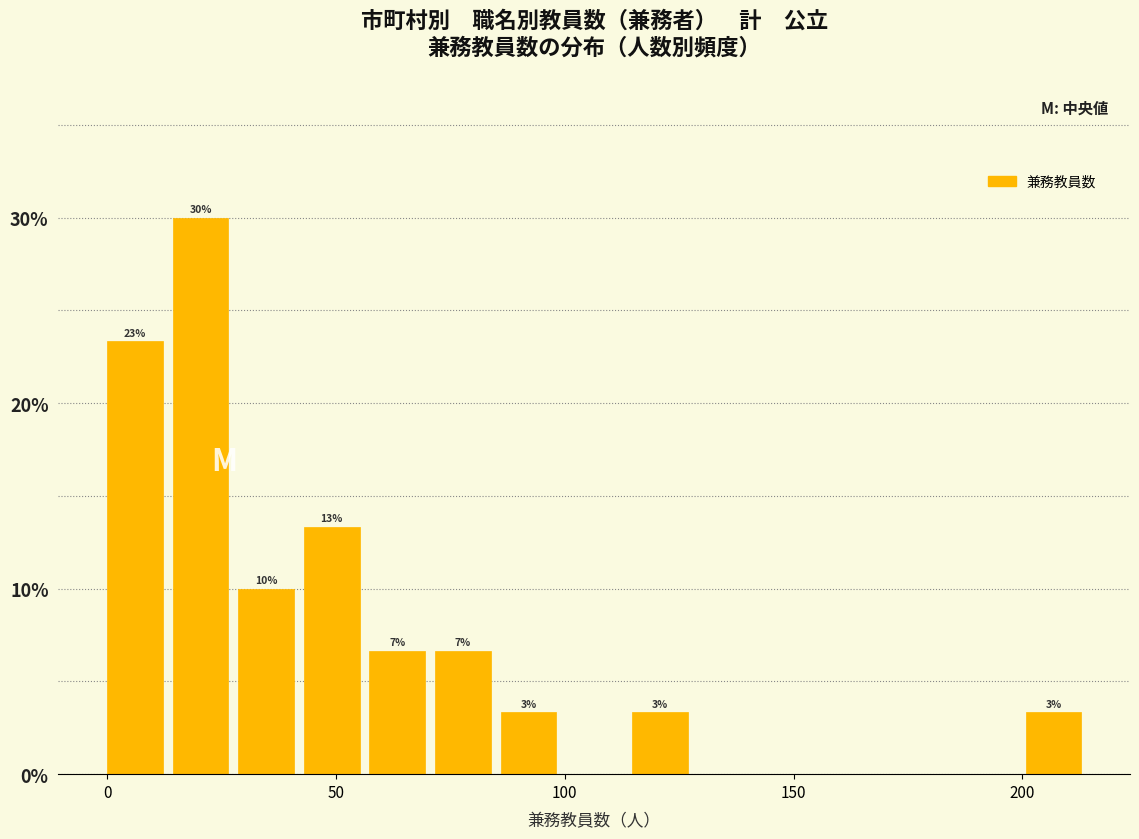

Read against the x-axis, roughly where is the centre of the tallest bar?

20